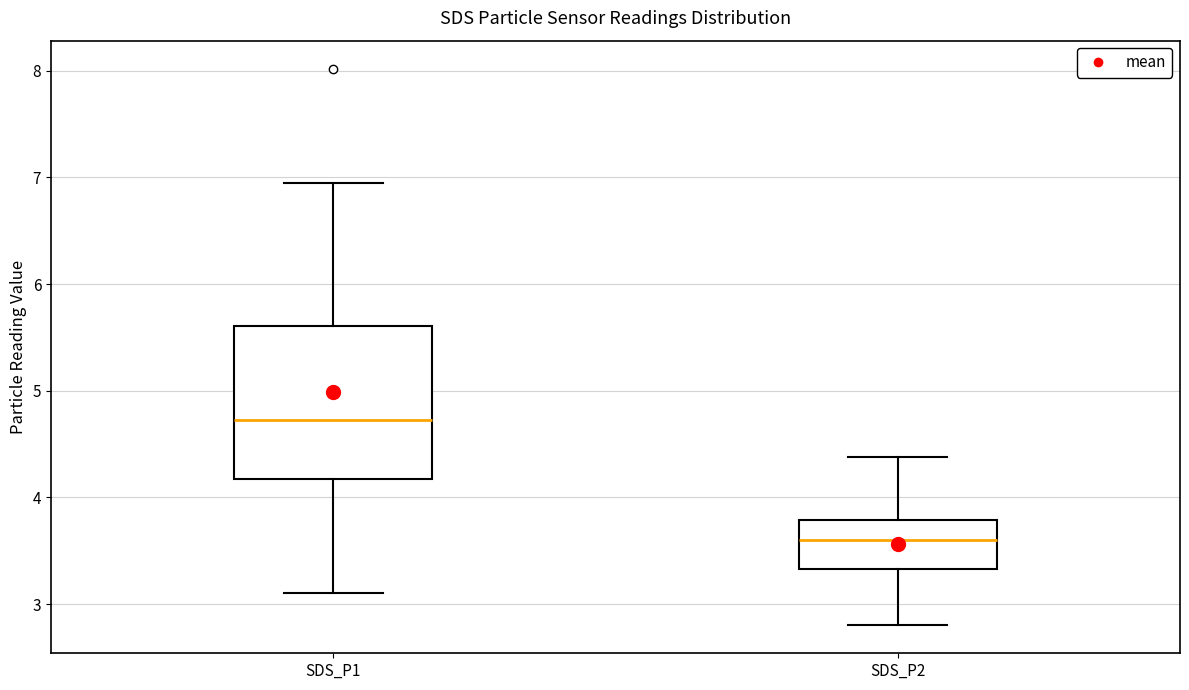

Reading left to right, read every box against the y-axis: the position of its median line, the range the box covers, and the ends of its whiskers. The values are not printed on the chart, so give them approximately, as read against the axis.

SDS_P1: median 4.7, box 4.2 to 5.6, whiskers 3.1 to 7.0
SDS_P2: median 3.6, box 3.3 to 3.8, whiskers 2.8 to 4.4